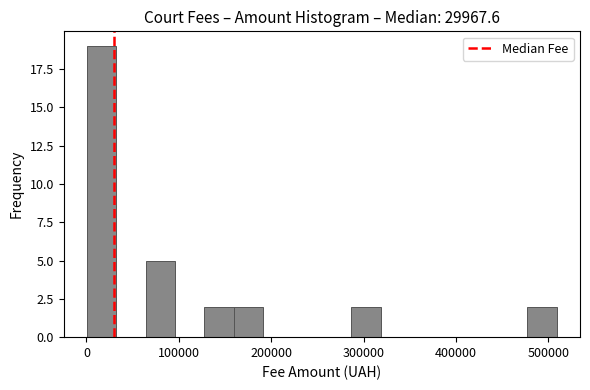

Around what value on the x-axis is the tallest bar? Give the approximate position of its centre, as read against the axis.

20000